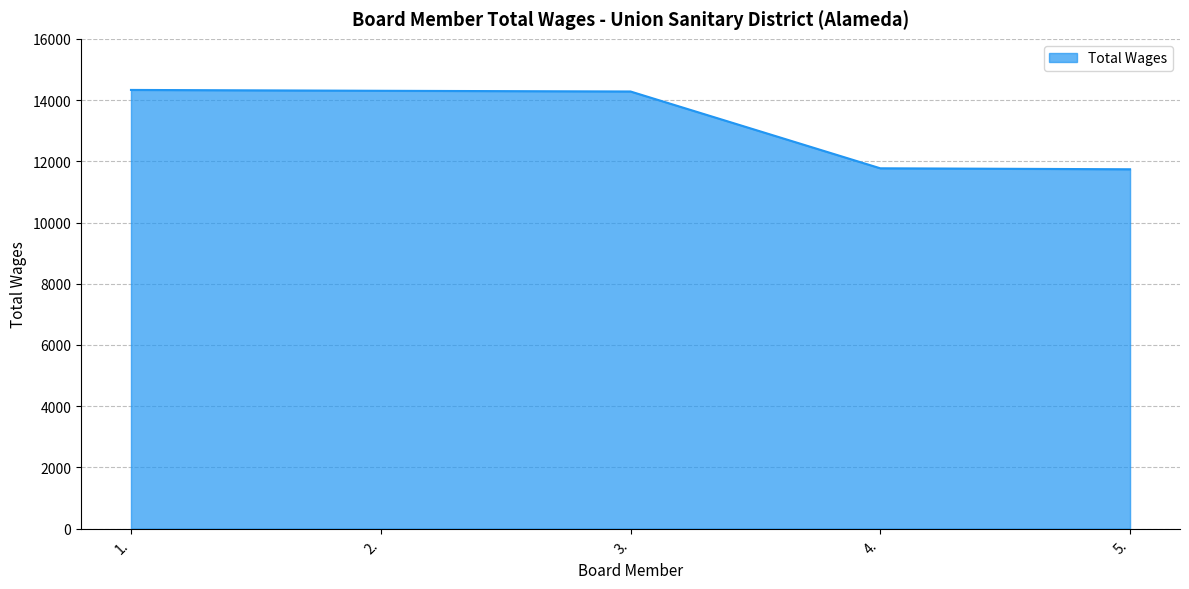

What is the average value?

13285